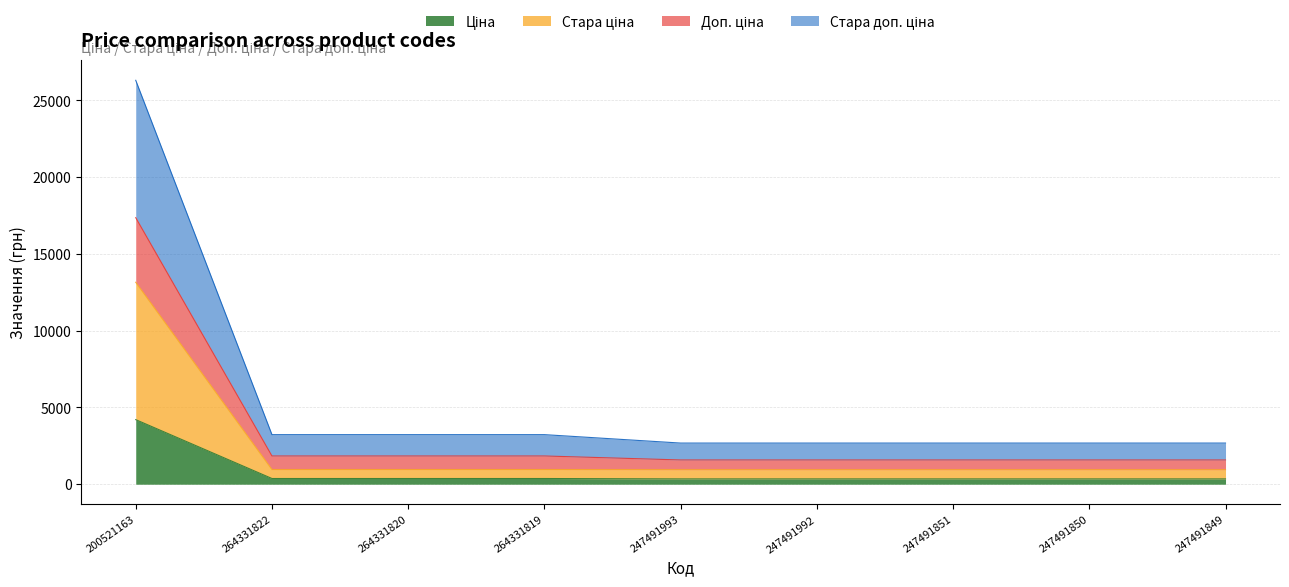

True or false: Ціна has a value of 492.7 at 247491850.

False